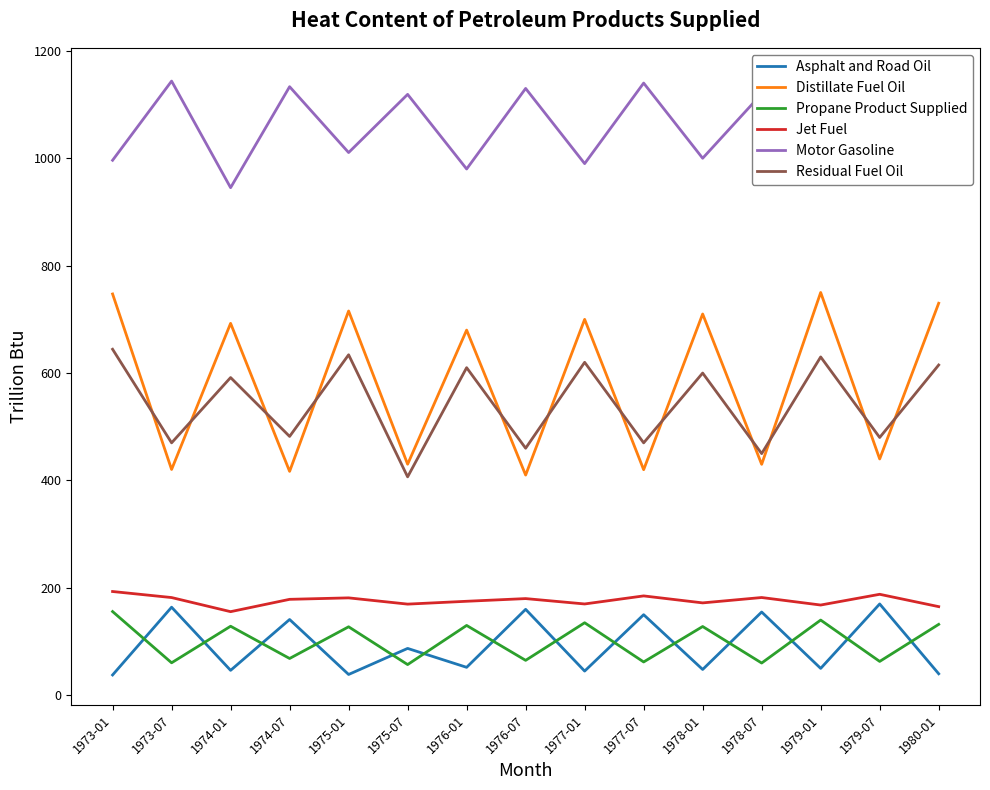

Does the chart display data point markers on the line(s)?

No